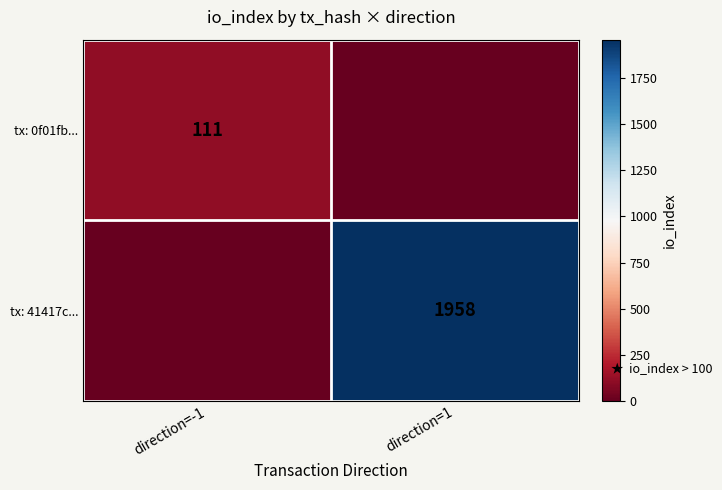

The tx: 41417c... series shows 1958 at direction=1. True or false?

True